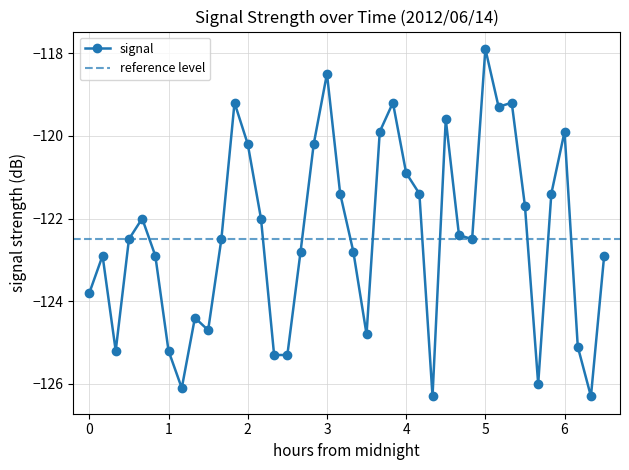

What is the highest value of the signal series?

-117.9